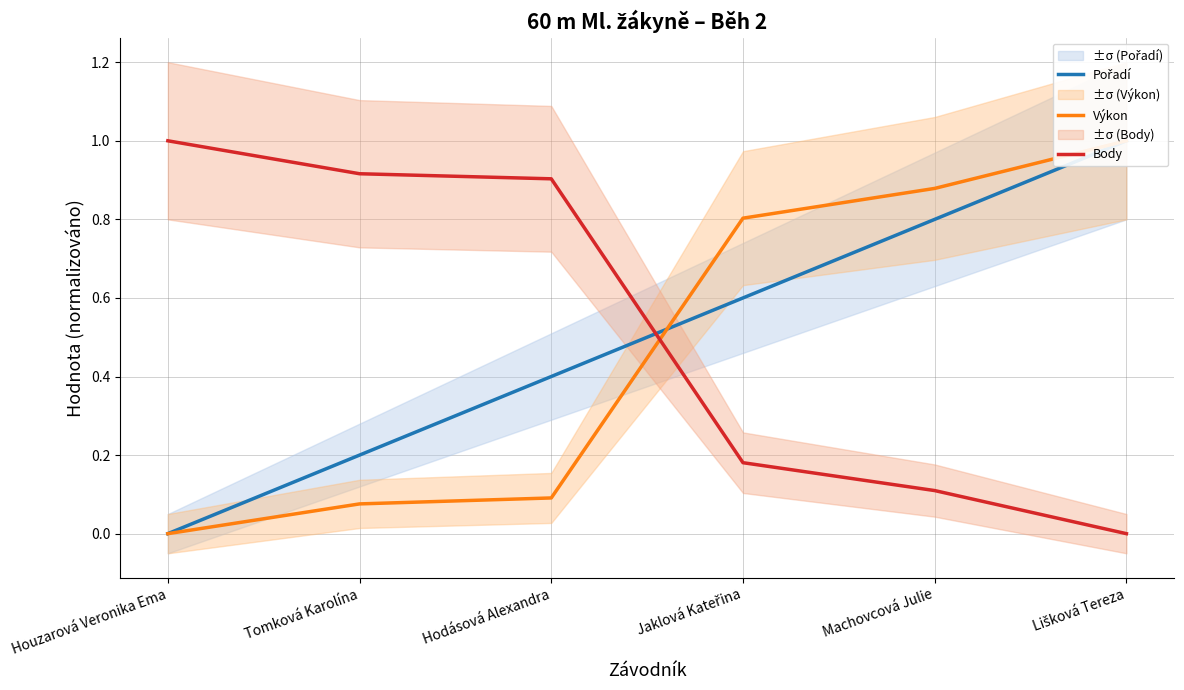

How many data points does each series have?

6